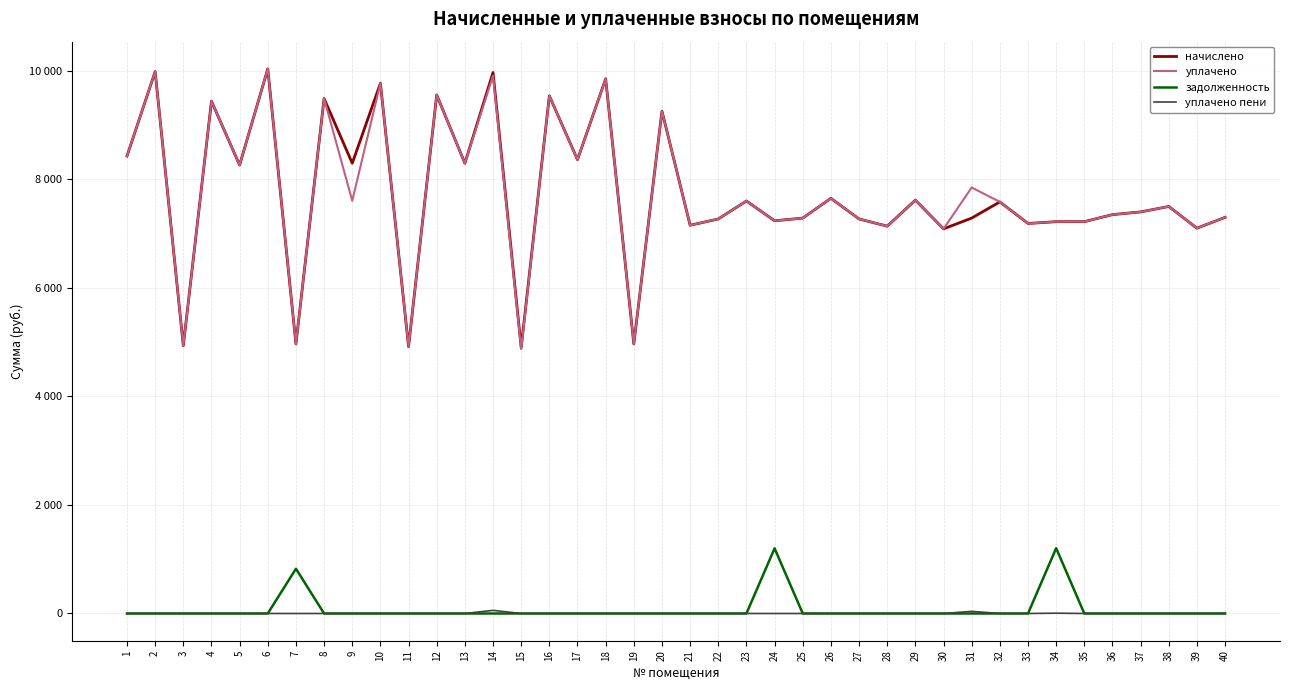

Where is the first local minimum for начислено?

3